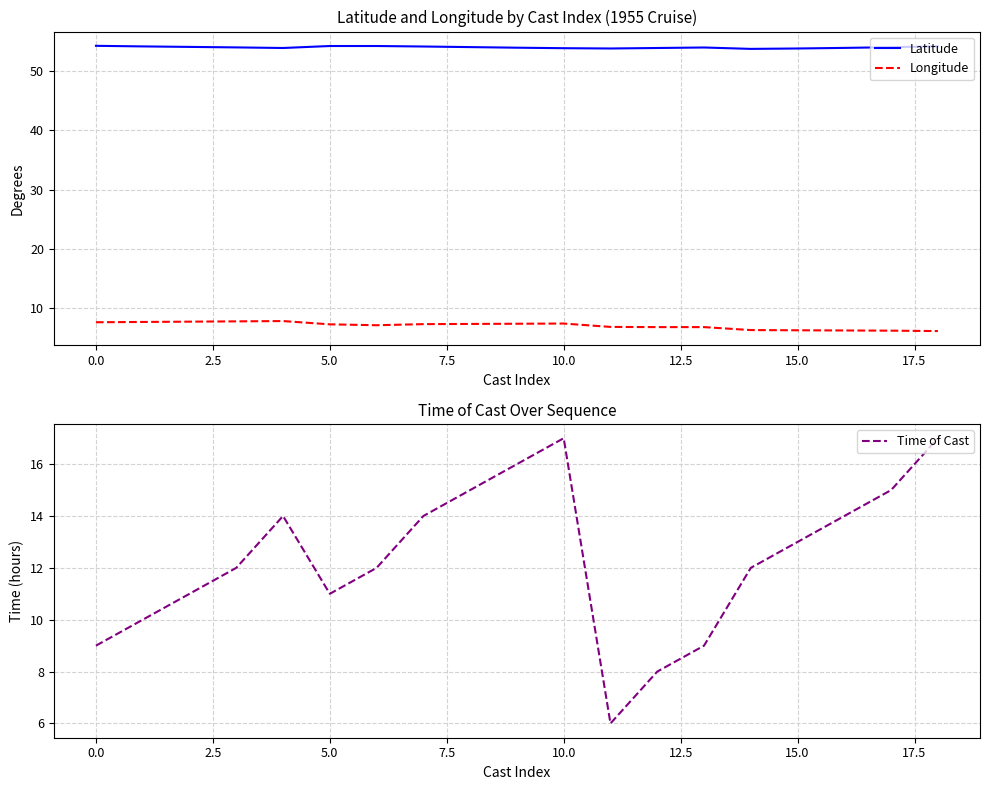

What is the smallest value displayed?

6.0